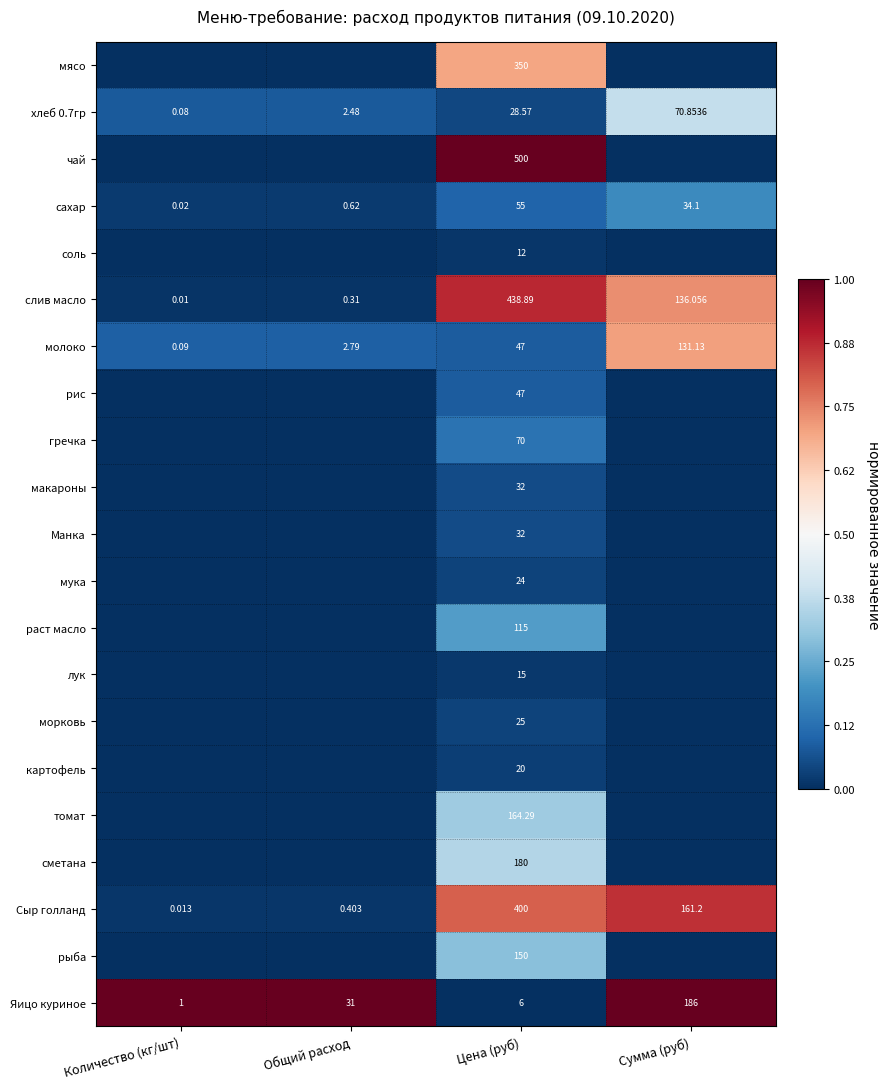

Count the number of data series in this chart.

21